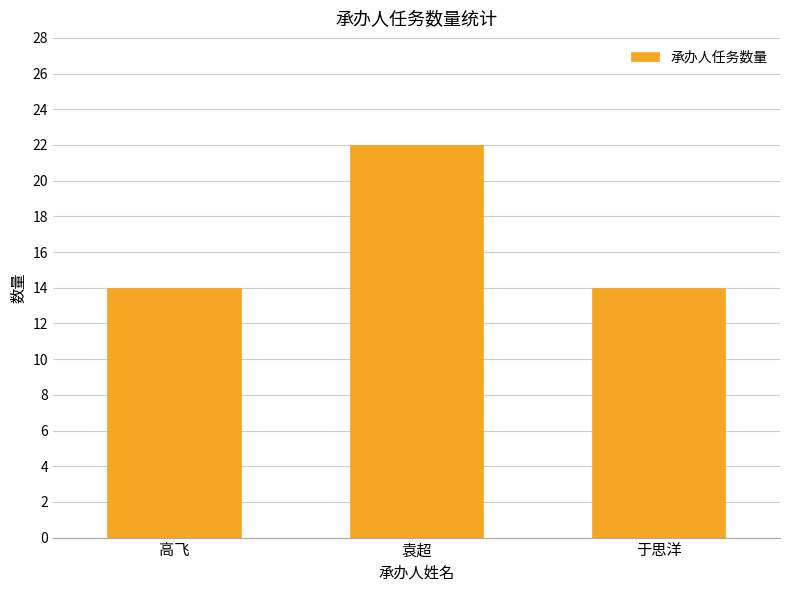

What is the difference between the maximum and minimum values?

8